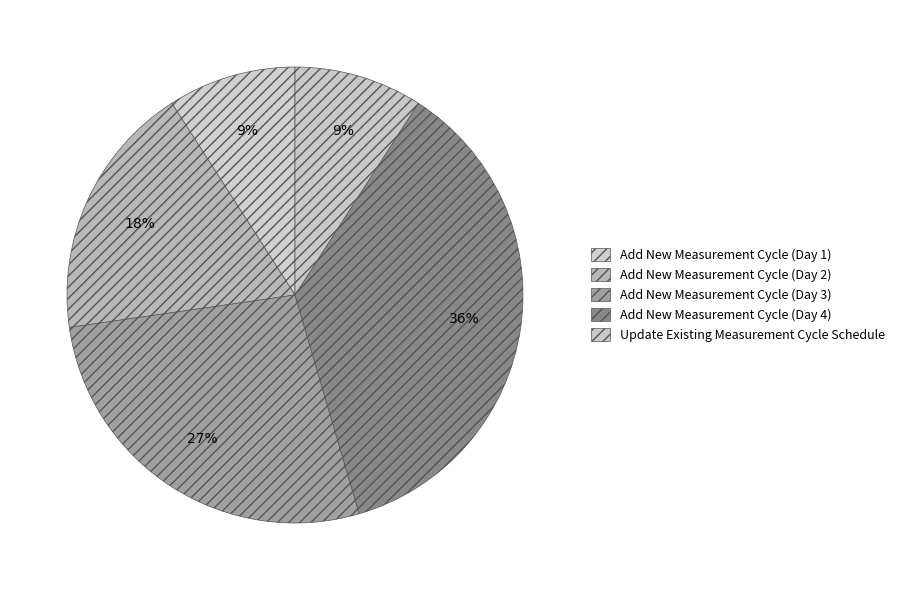

Combined, do Add New Measurement Cycle (Day 4) and Update Existing Measurement Cycle Schedule account for over 50%?

No